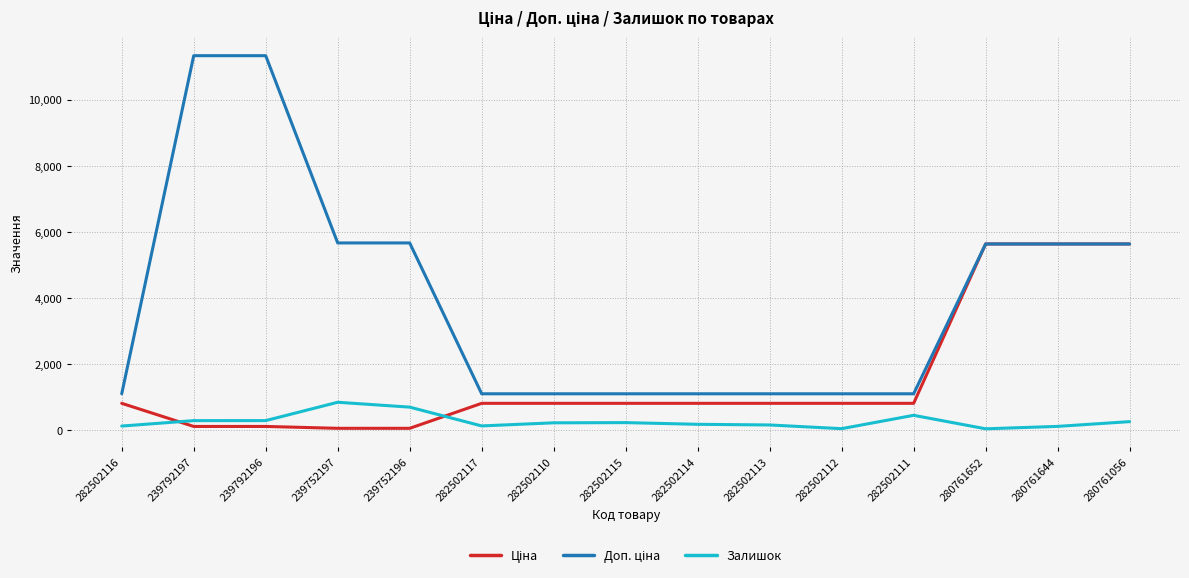

Is it true that Залишок equals 698.0 at 239752196?

True